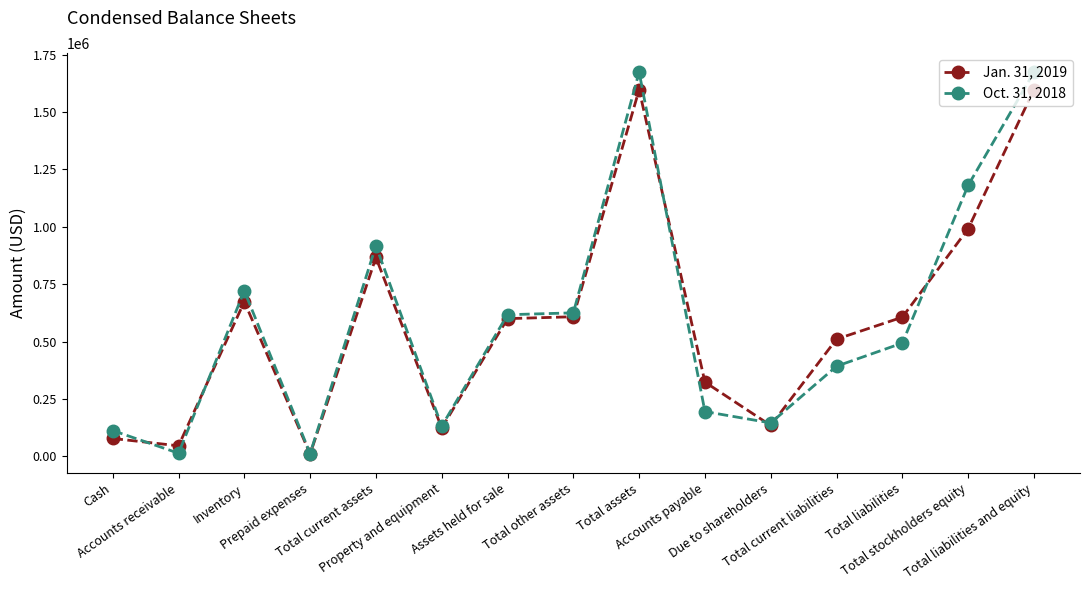

What value does the Oct. 31, 2018 series have at Assets held for sale, to the nearest 100?

617000